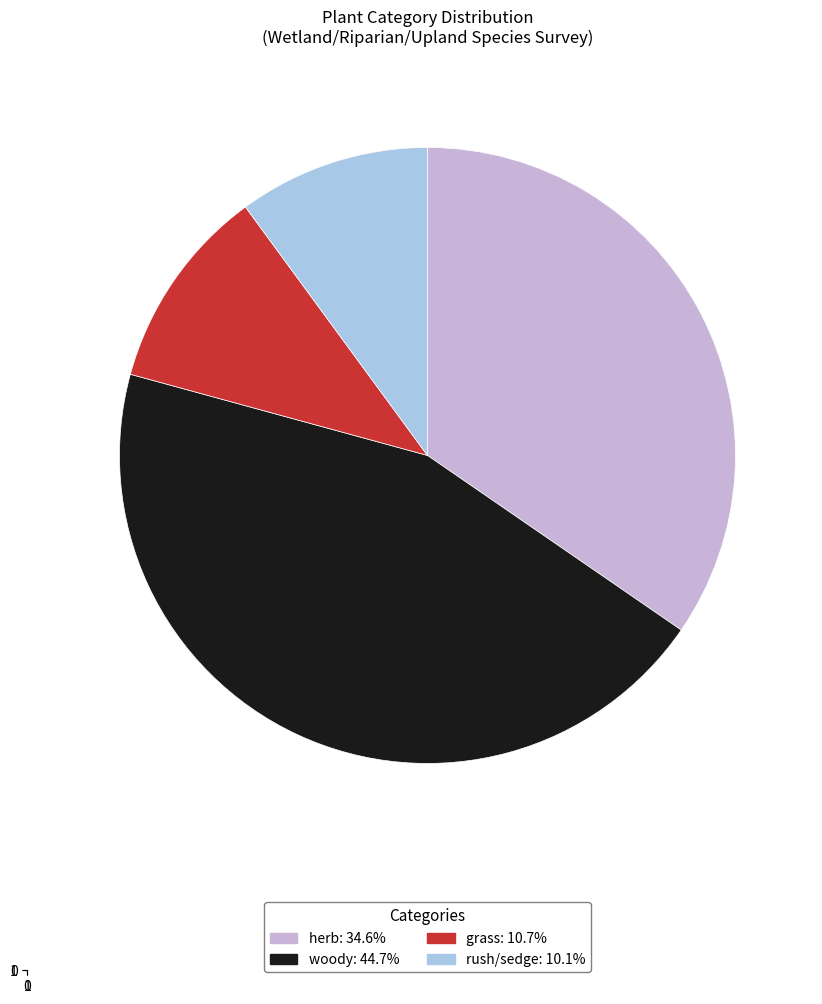

Does woody represent more than half of the total?

No